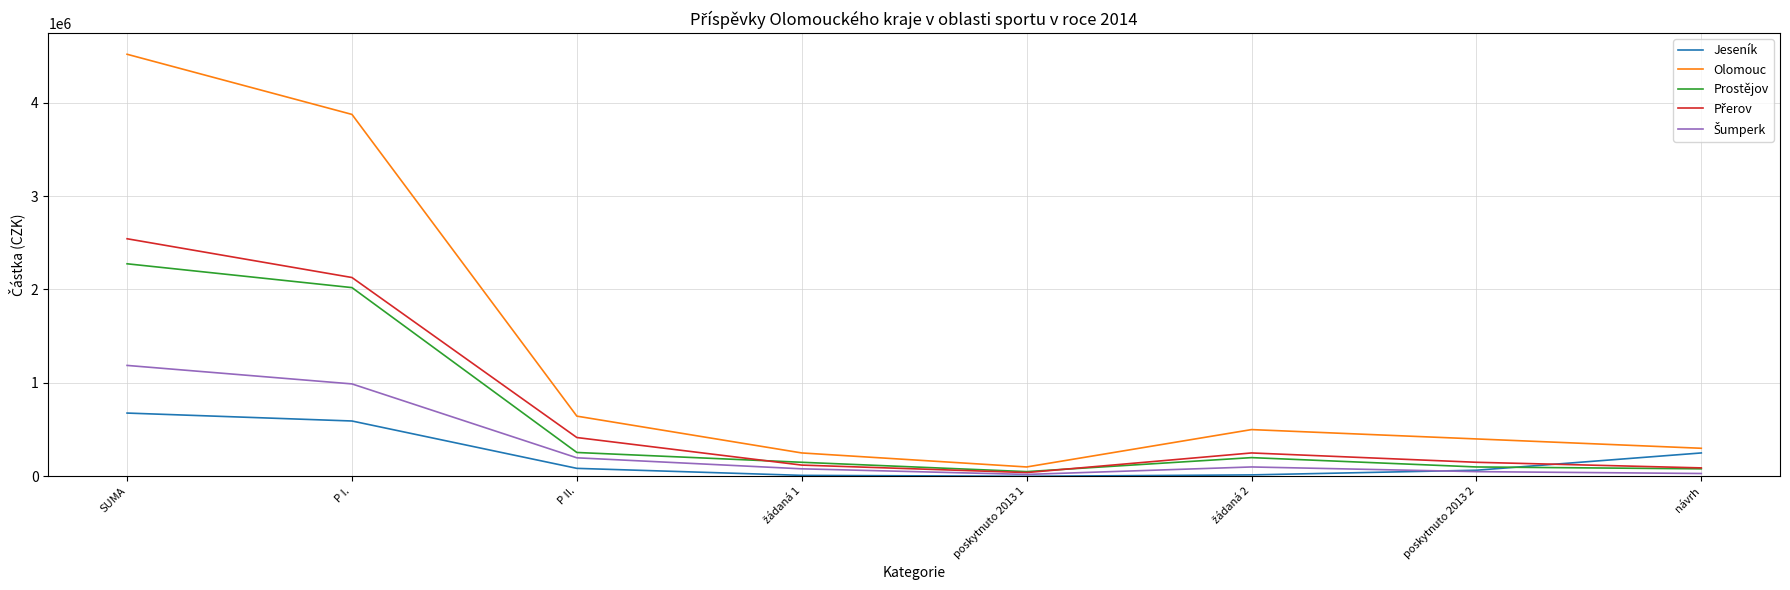

Which series has the largest range (max minus min)?

Olomouc